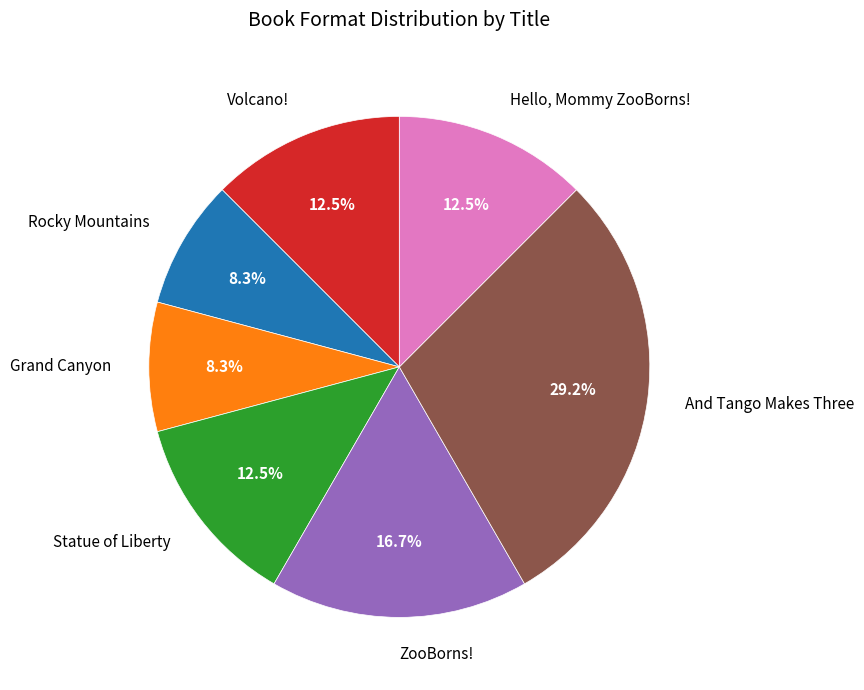

What percentage is the And Tango Makes Three slice, to the nearest percent?

29%